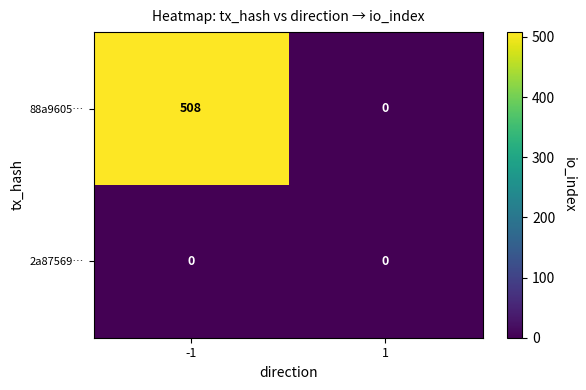

What is the sum of the 88a9605… values at -1 and 1?

508